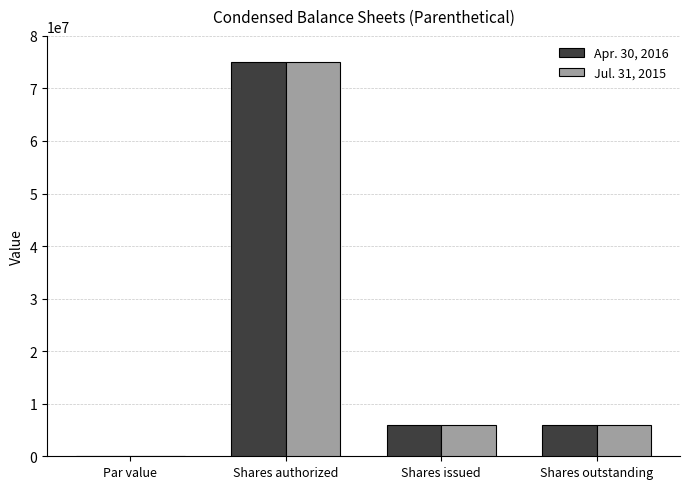

At which category does the chart reach its peak across all series?

Shares authorized